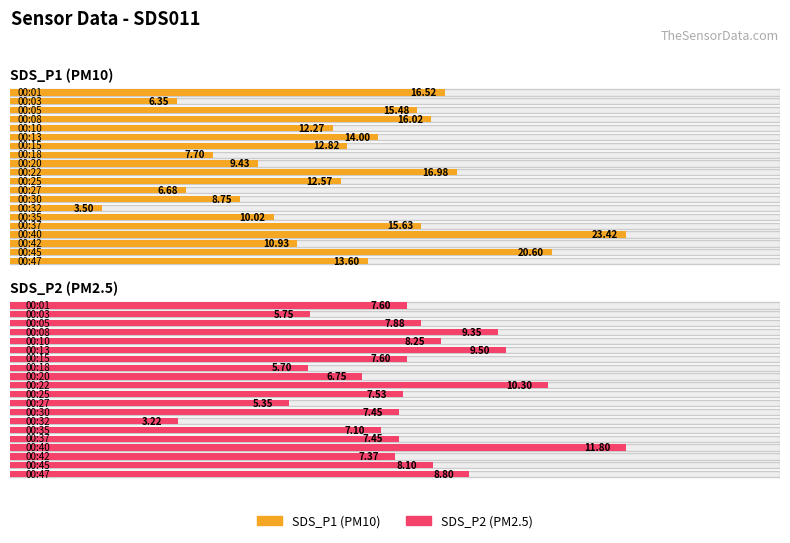

Are the bars grouped side by side (vs. stacked)?

Yes